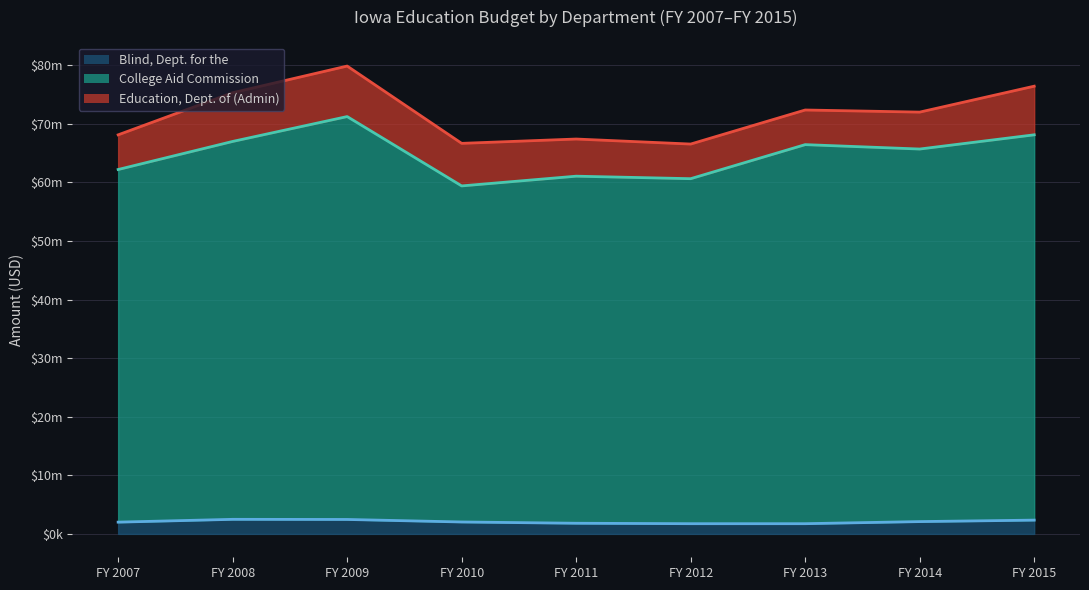

Count the number of categories in the chart.

9